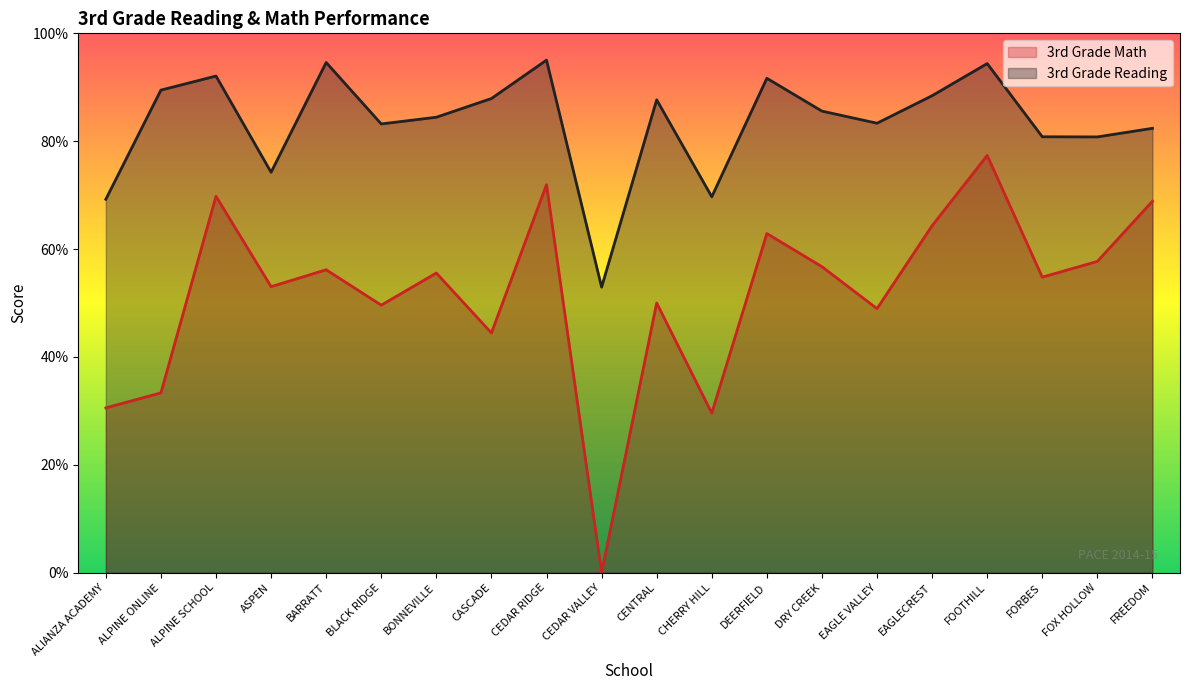

Which label corresponds to the largest value in the chart?

CEDAR RIDGE